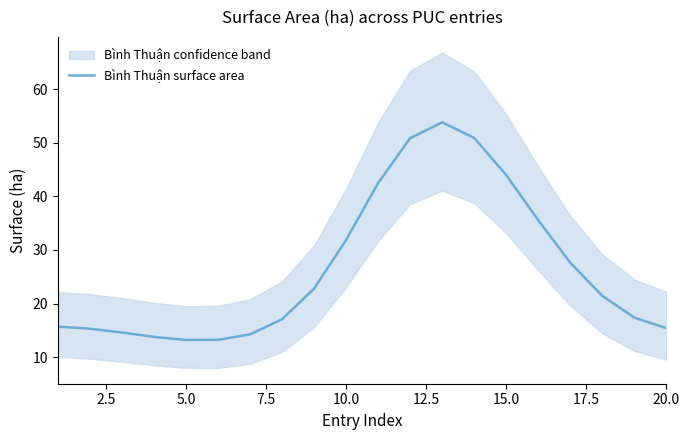

At which label is Bình Thuận surface area closest to 33?

10.0